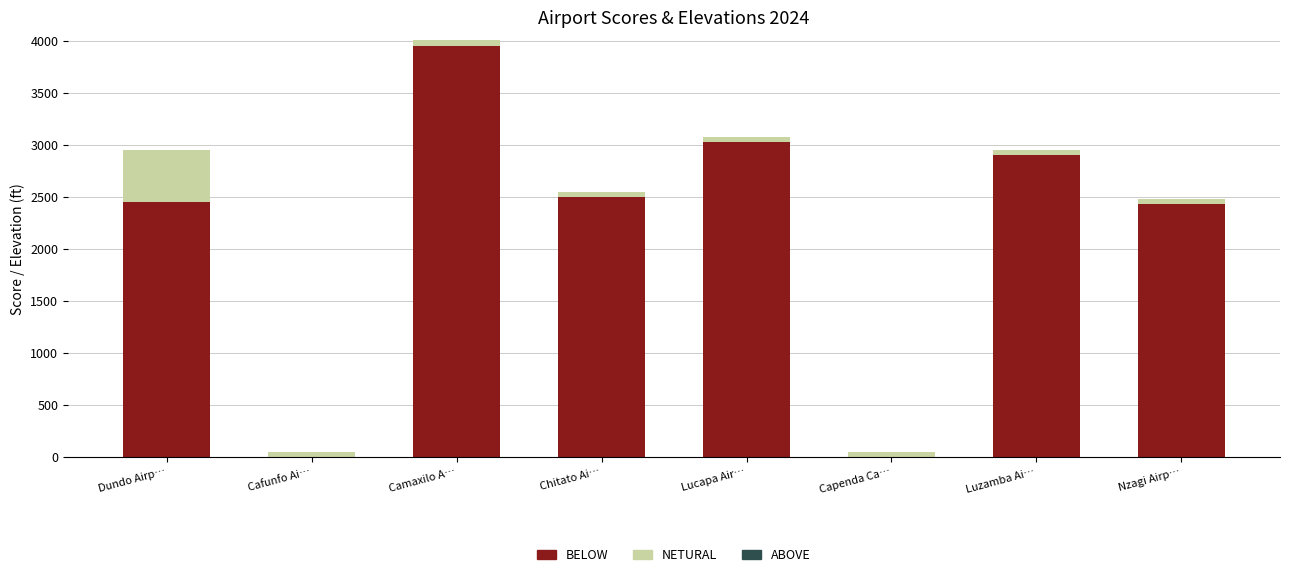

How many categories are shown in the chart?

8